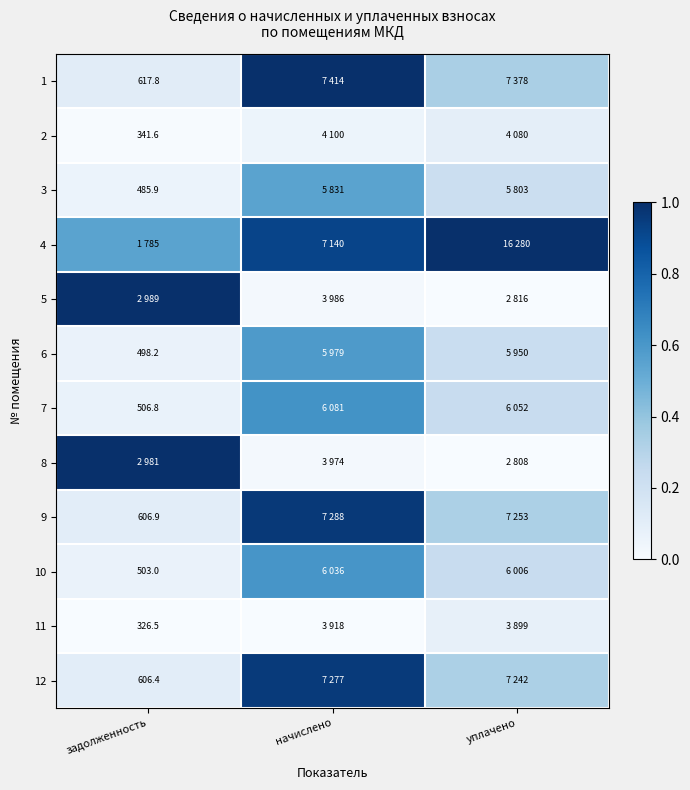

Between начислено and задолженность, which is larger?

начислено